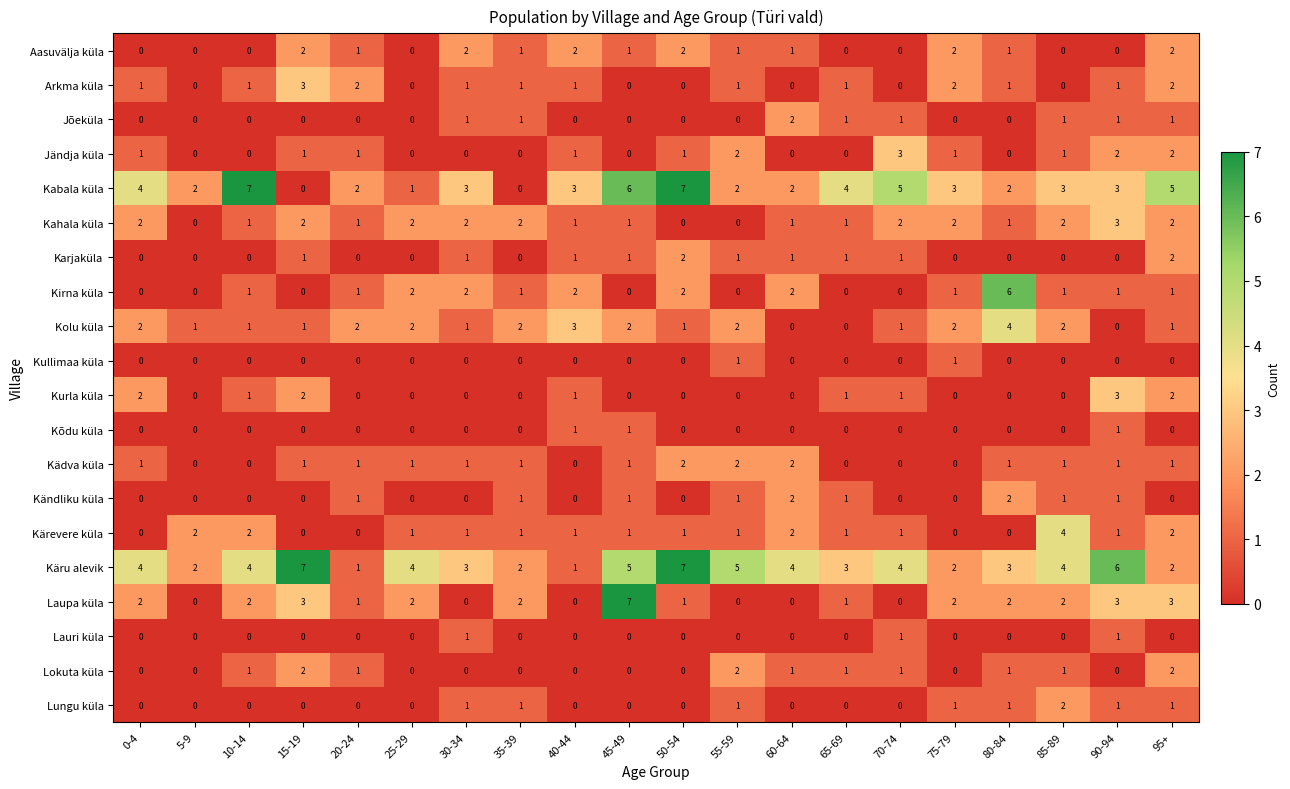

Which series changed the most between 55-59 and 70-74?

Kabala küla